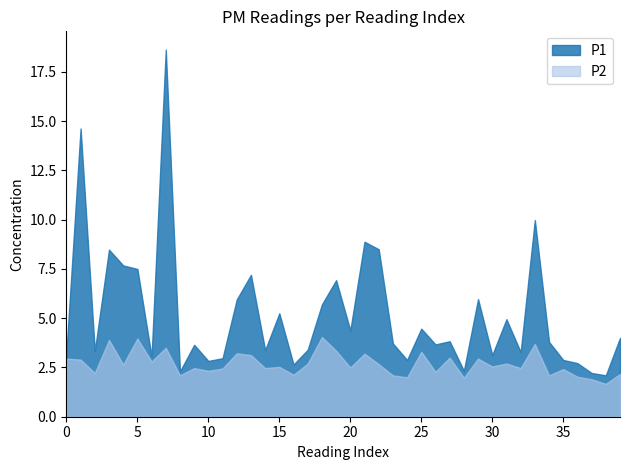

What is the greatest value displayed?

18.6